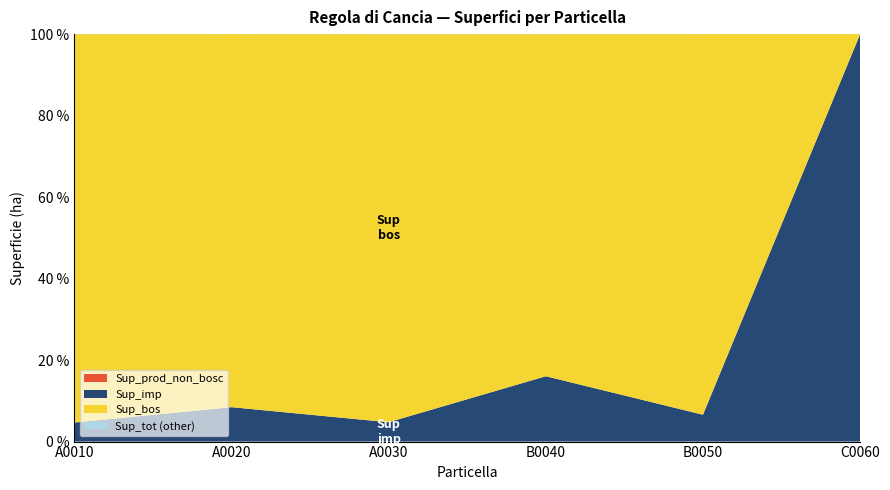

Reading left to right, list all the values displayed in this chart.

Sup_prod_non_bosc: 0.0	0.0	0.0	0.0	0.0	0.0
Sup_imp: 1.3	2.7	1.1	5.0	7.0	184.3
Sup_bos: 26.5	29.3	22.1	26.2	99.2	0.0
Sup_tot: 27.8	32.0	23.2	31.2	106.2	184.3